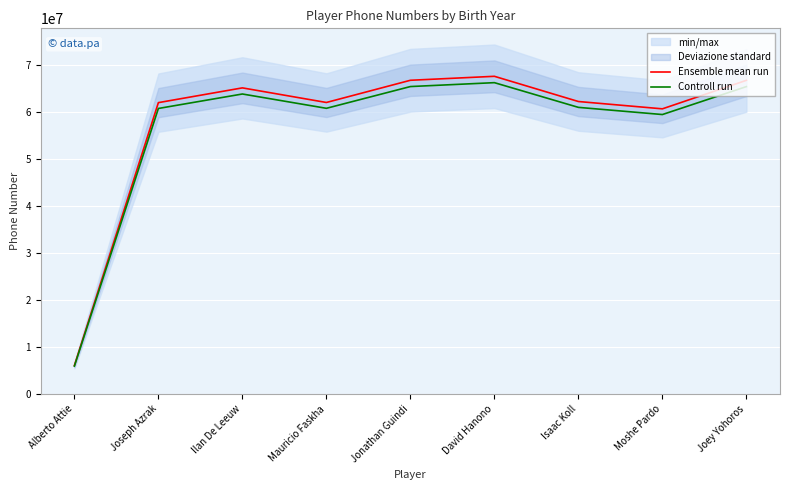

What is the maximum value for Controll run?

66272736.2